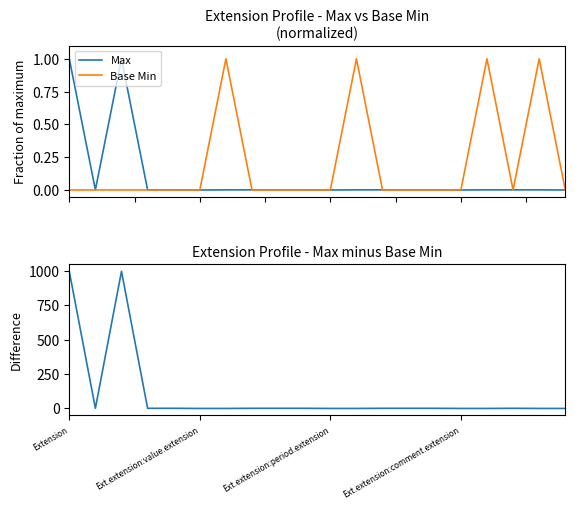

Between Ext.extension:comment.extension and Ext.extension:value.extension, which is larger?

Ext.extension:comment.extension